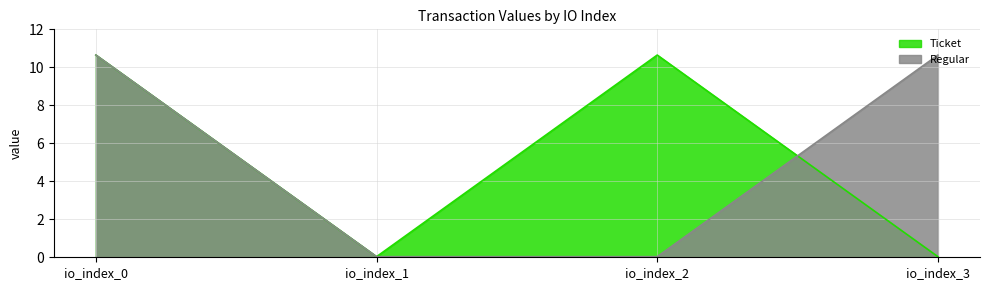

Is the value of Regular at io_index_1 greater than the value of Ticket at io_index_1?

No